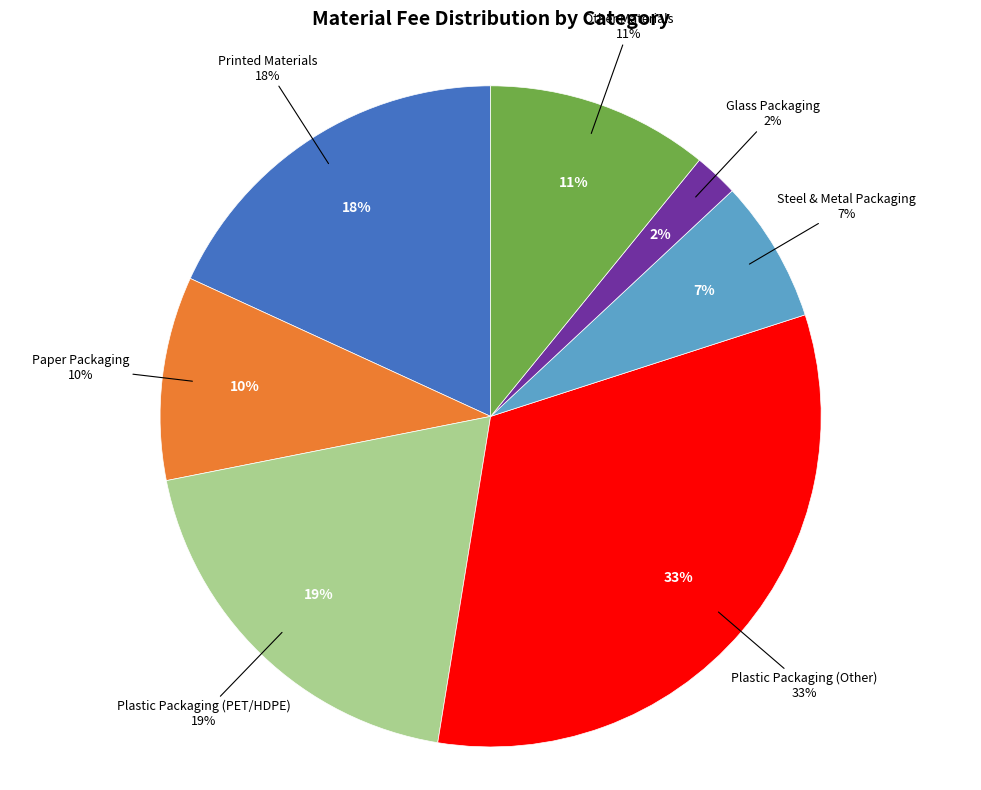

Rank the categories by value from highest to lowest.

Plastic Packaging (Other), Plastic Packaging (PET/HDPE), Printed Materials, Other Materials, Paper Packaging, Steel & Metal Packaging, Glass Packaging